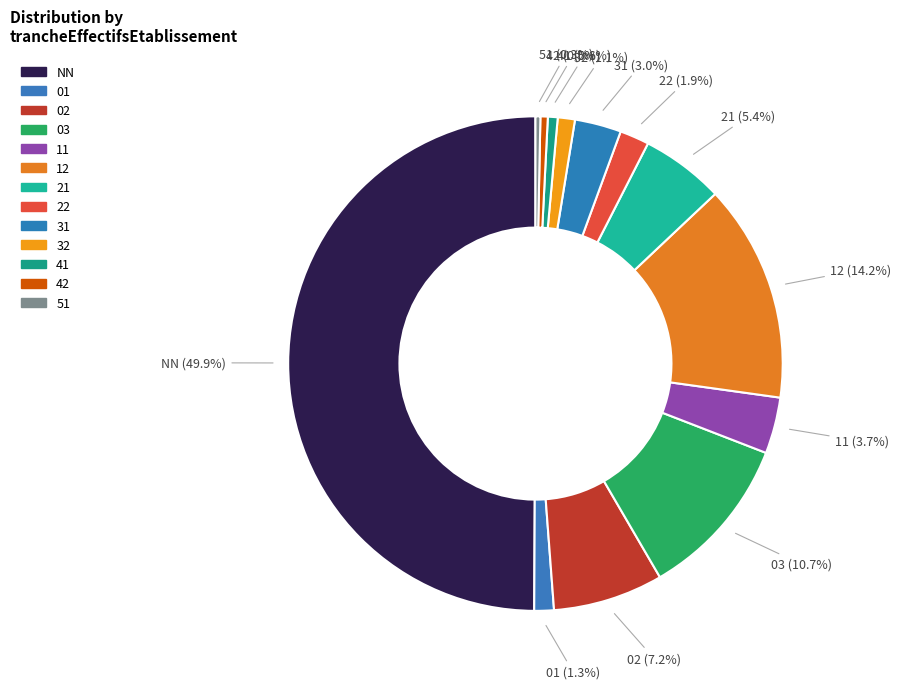

What is the smallest slice in the pie chart?

51